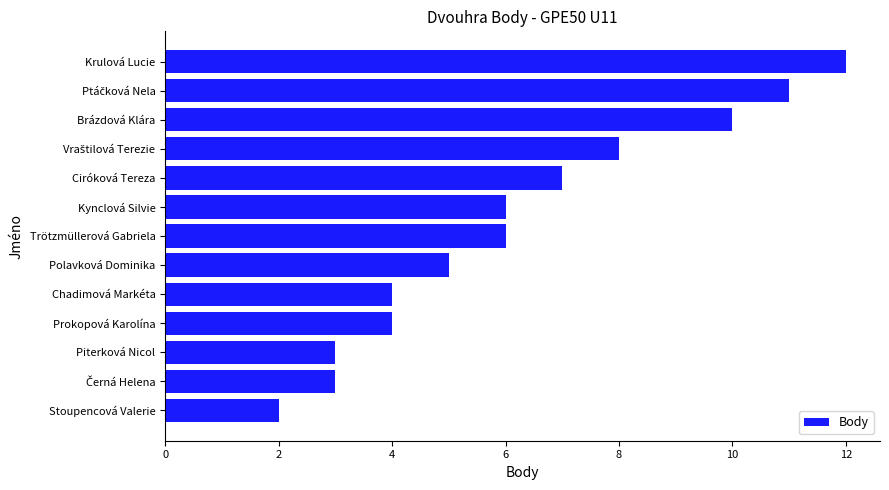

Does the chart contain stacked bars?

No